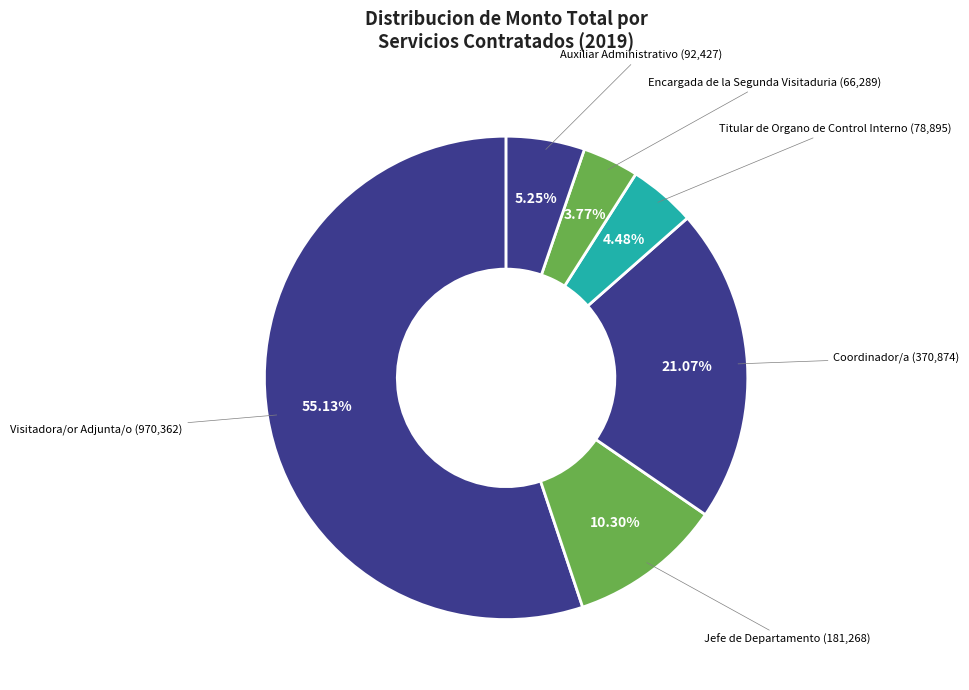

Between Titular de Organo de Control Interno and Auxiliar Administrativo, which is larger?

Auxiliar Administrativo